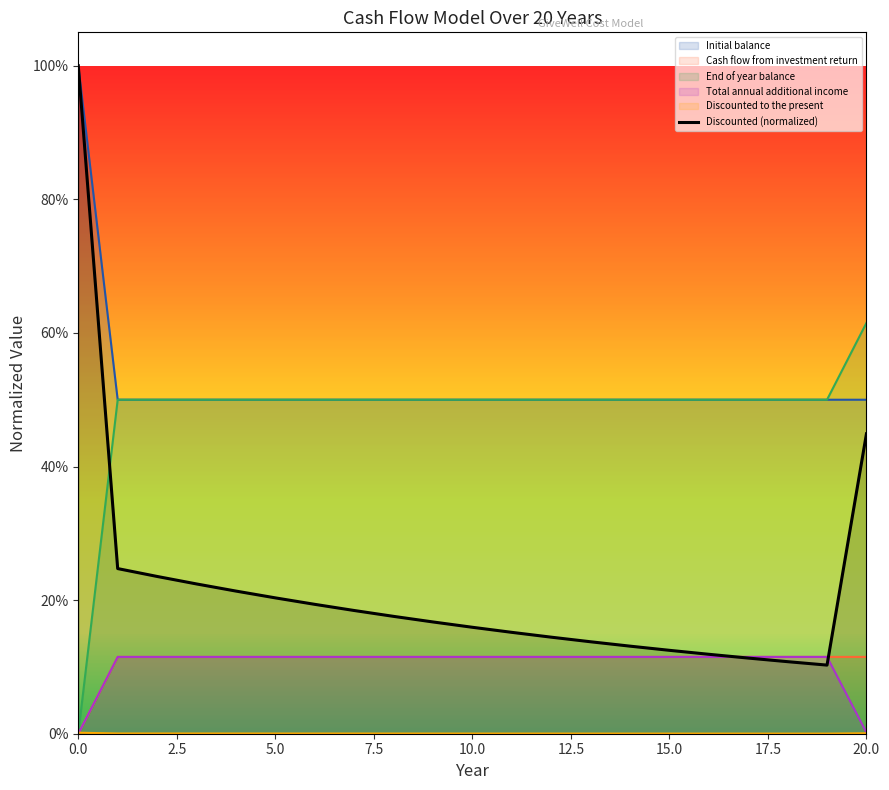

How many points are lower than both their immediate neighbors (excluding endpoints)?

1